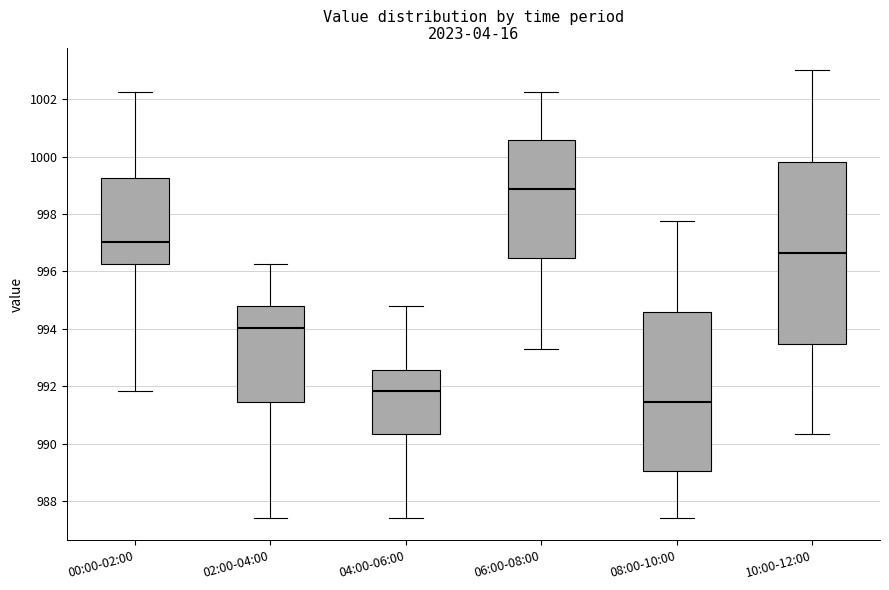

Where does the median line of the box for 04:00-06:00 sit on the y-axis? The values are not printed on the chart, so give them approximately, as read against the axis.

991.8